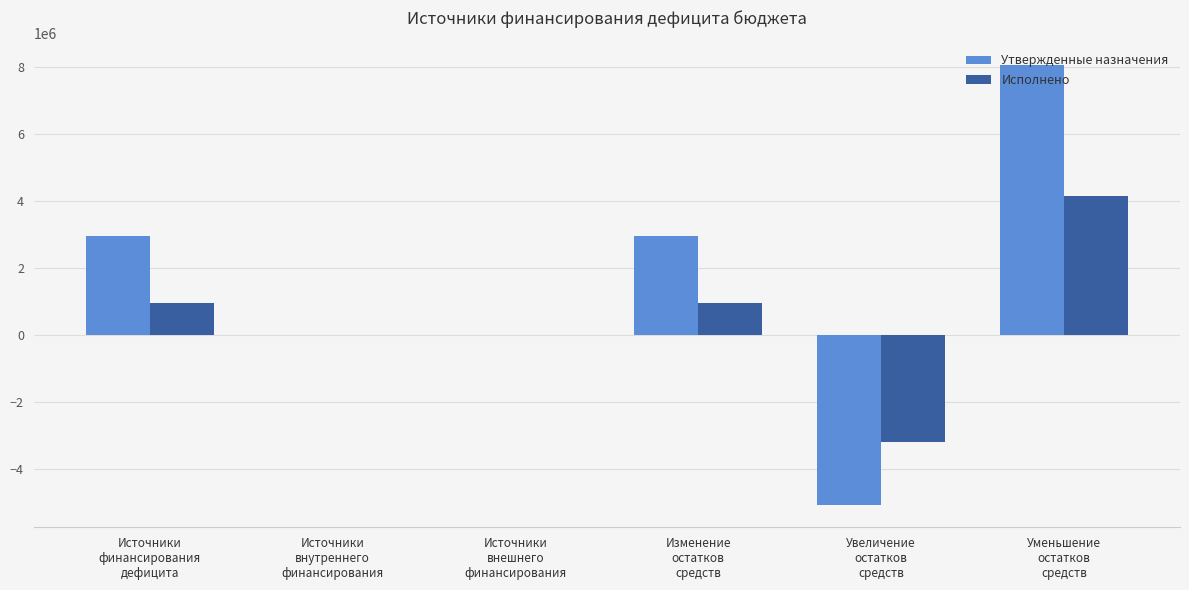

What is the maximum value shown in the chart?

8042977.4